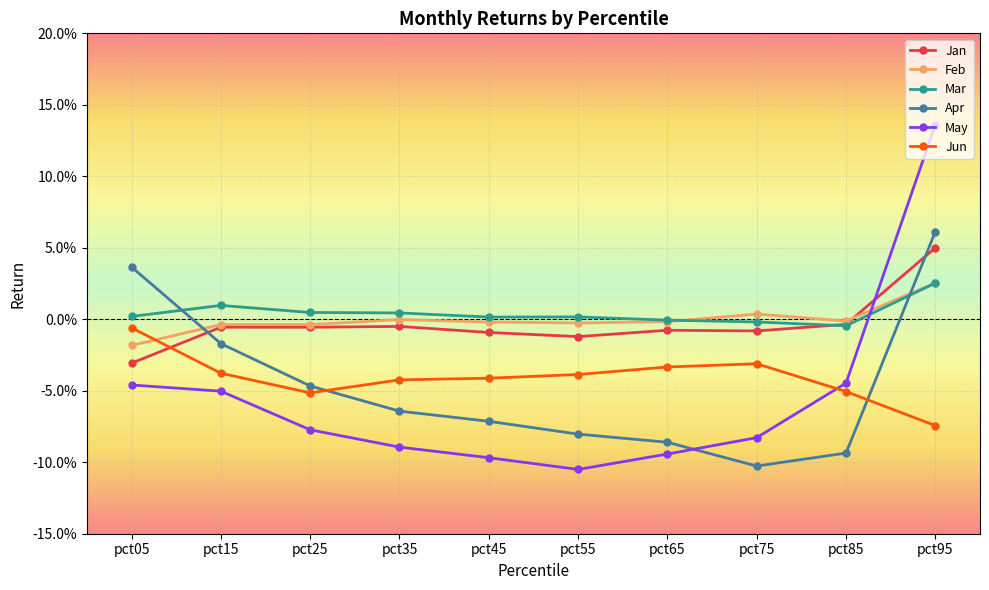

What are all the series names shown in the legend?

Jan, Feb, Mar, Apr, May, Jun